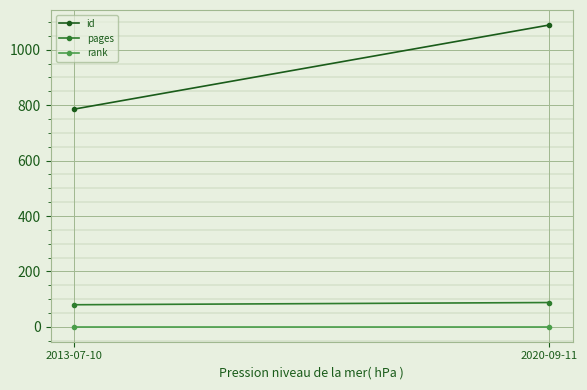

Which has a higher value, 2013-07-10 or 2020-09-11?

2020-09-11